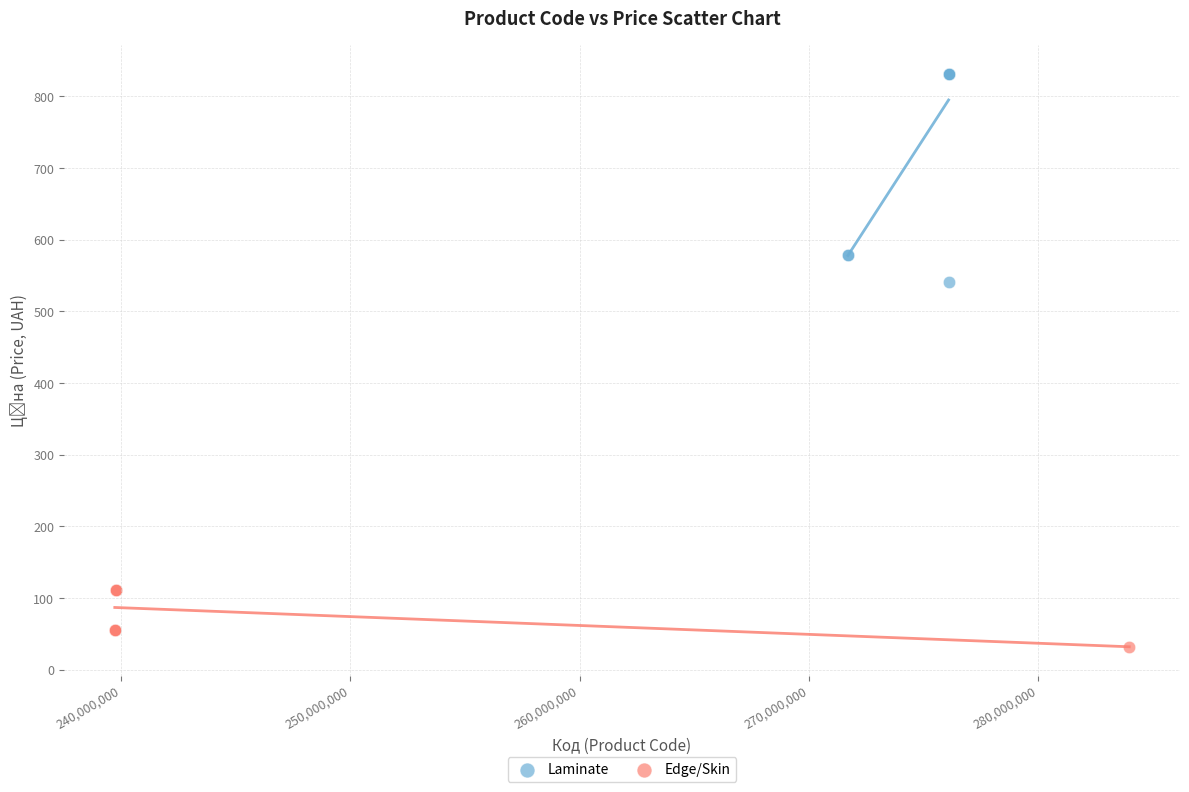

Which series has the largest Y range (max minus min)?

Laminate